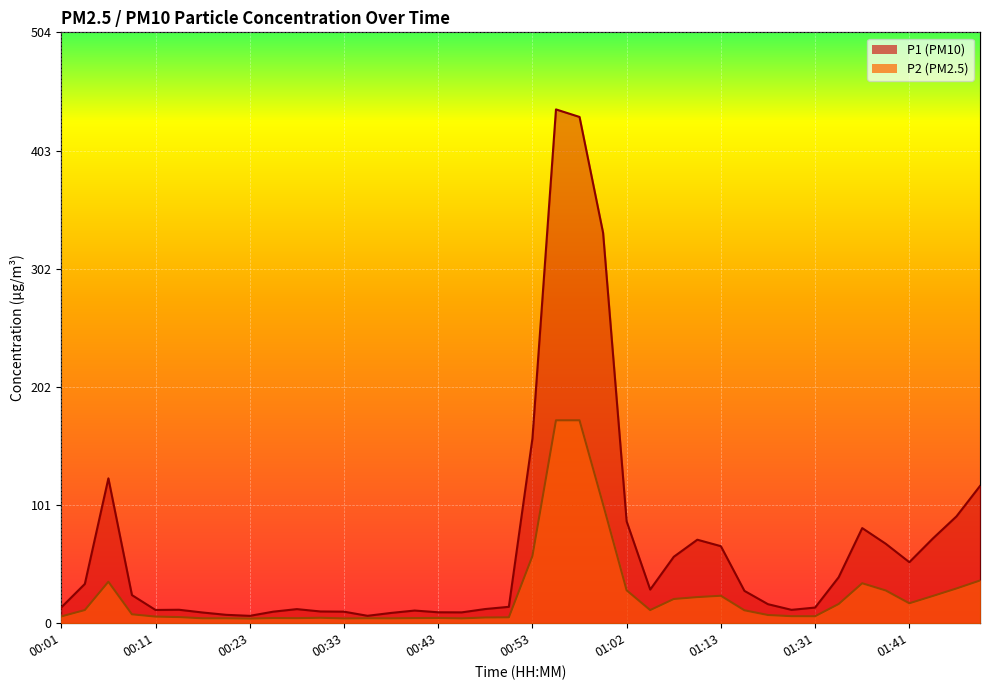

Where is P2 nearest to the value 88?

01:00